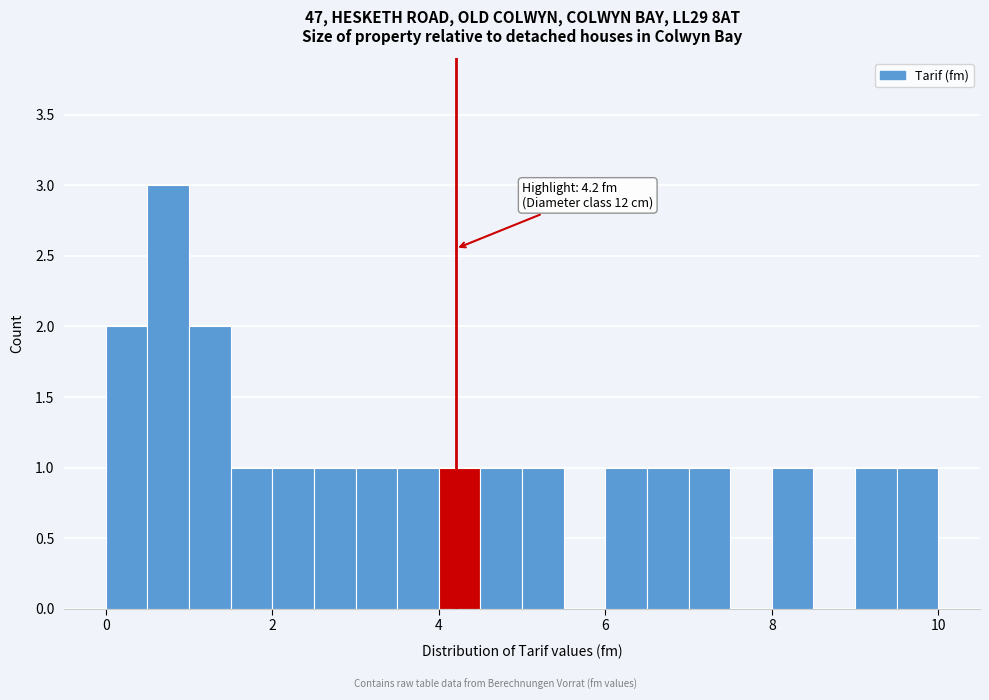

Around what value on the x-axis is the tallest bar? Give the approximate position of its centre, as read against the axis.

0.8